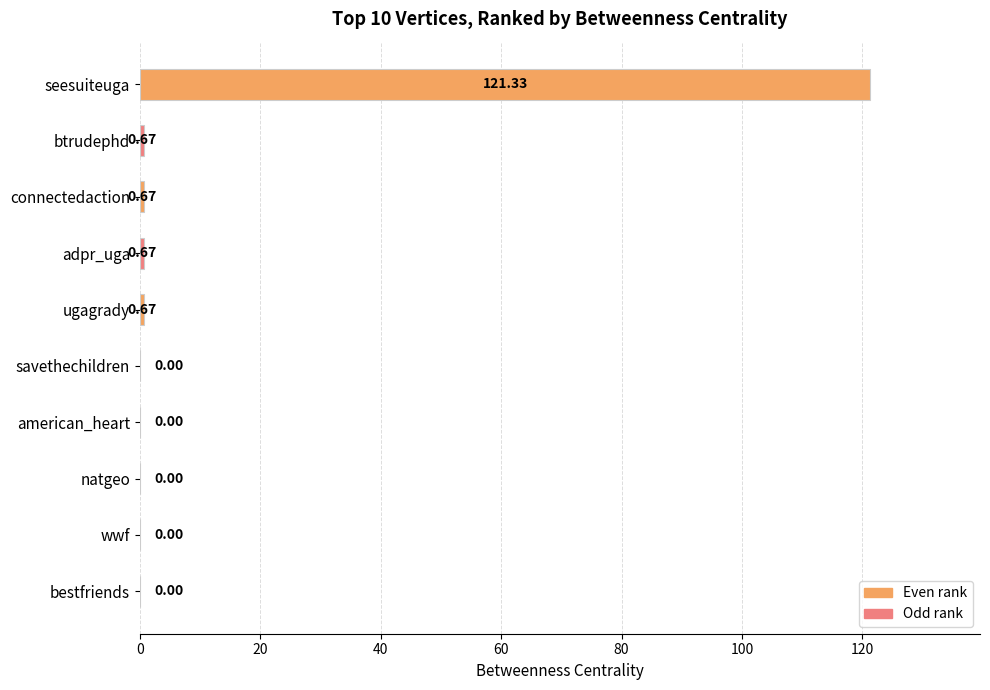

What is the greatest value displayed?

121.3